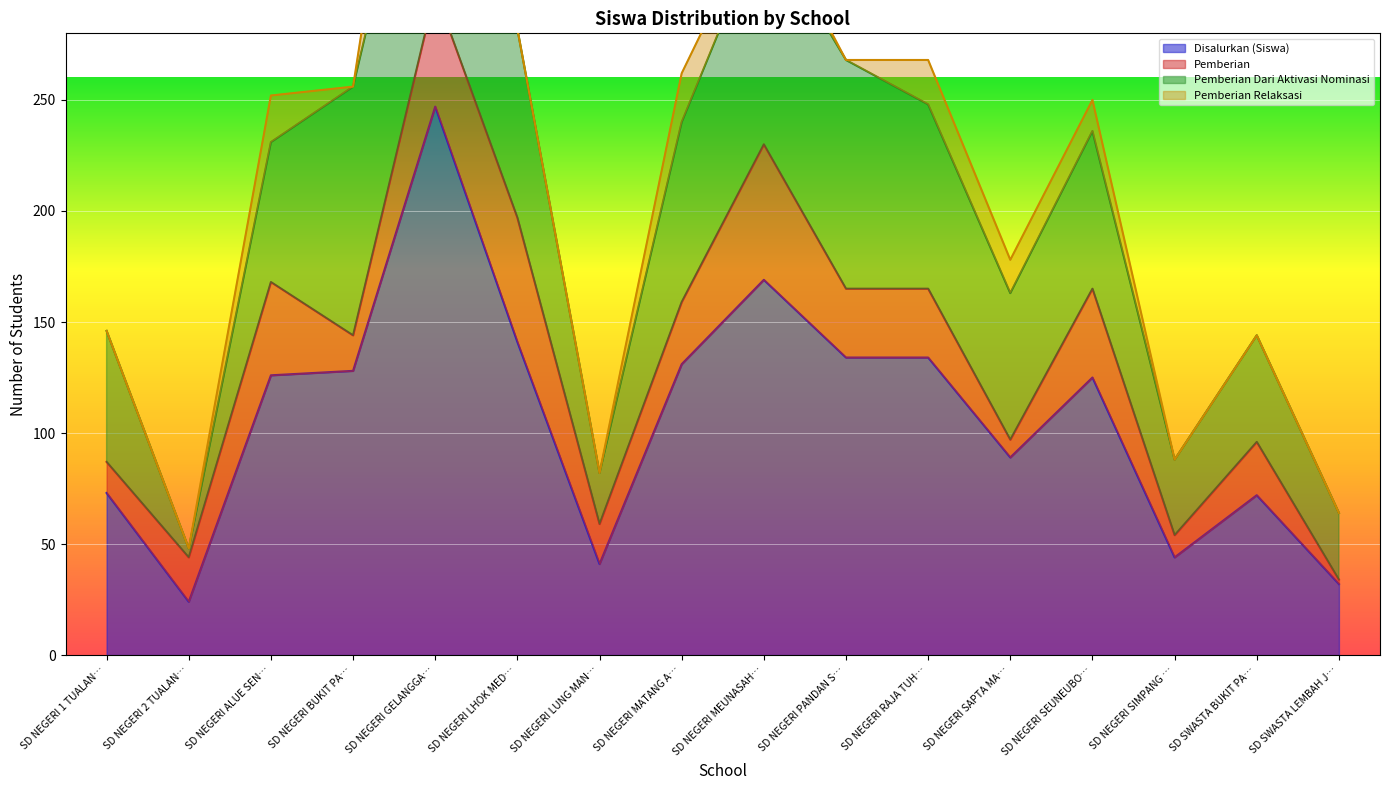

The value of Pemberian at SD NEGERI GELANGGANG MERAK is 32. True or false?

False